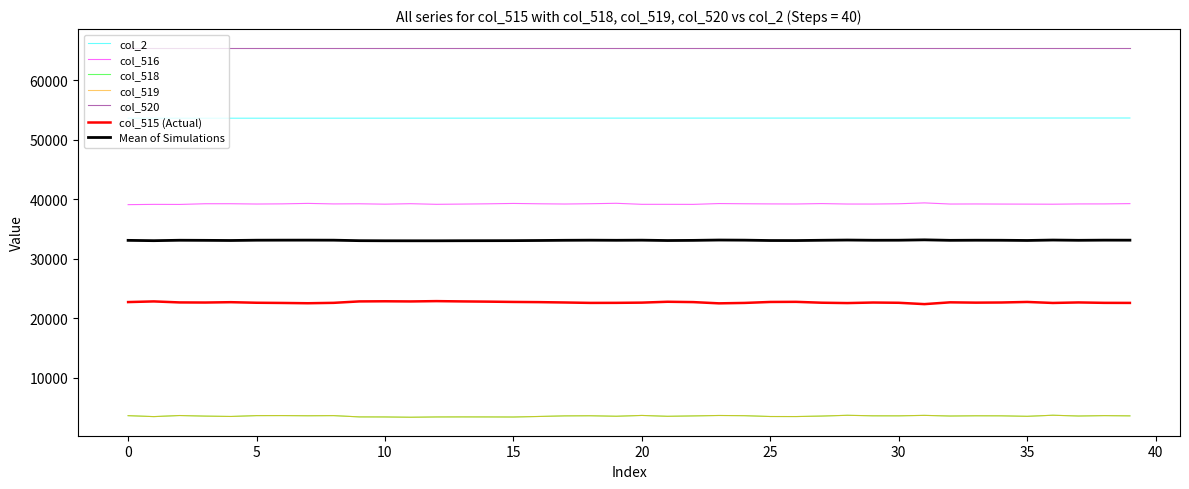

True or false: col_518 and col_516 cross at least once.

False